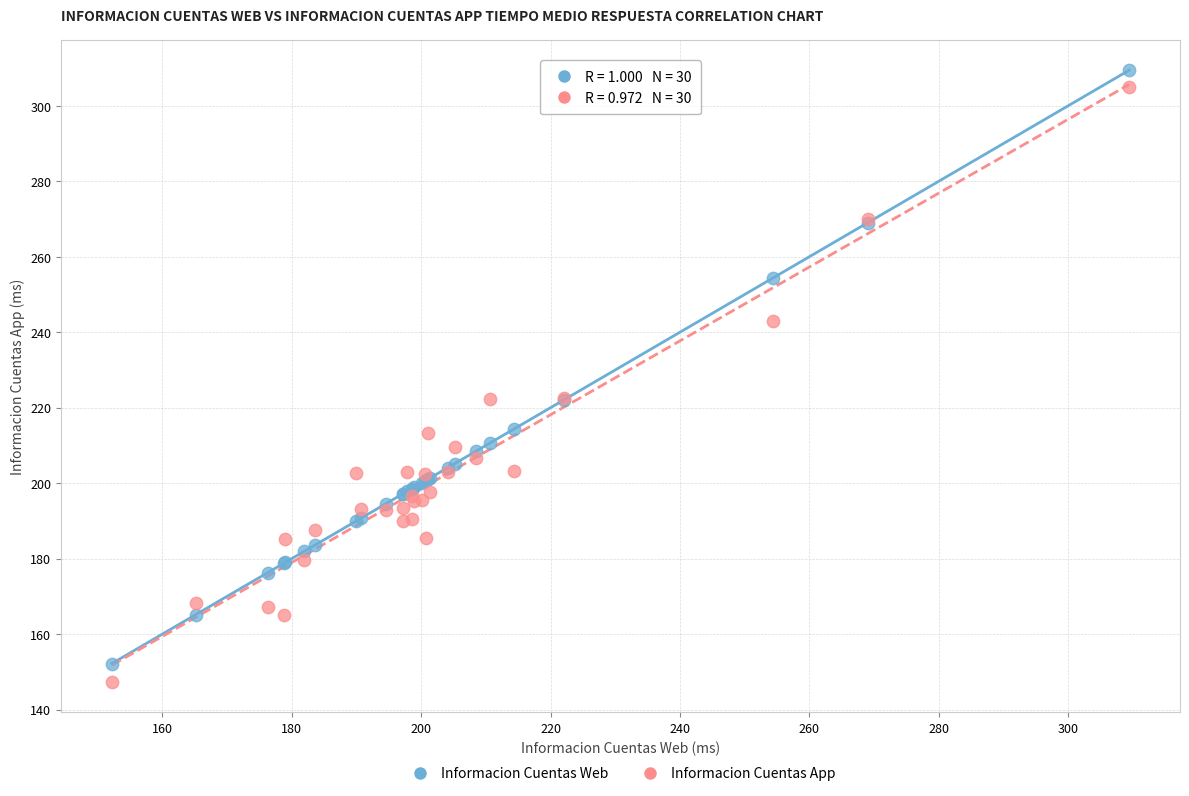

What are all the series names shown in the legend?

Informacion Cuentas Web, Informacion Cuentas App